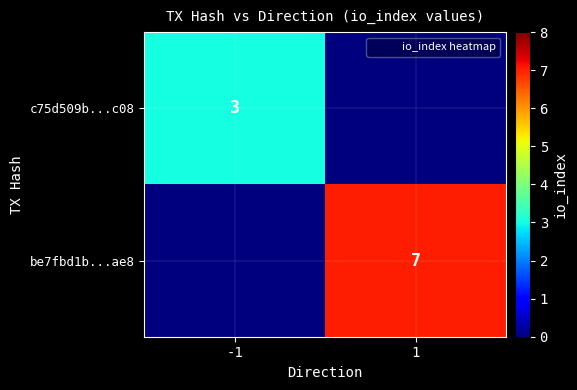

The be7fbd1b...ae8 series shows 4 at 1. True or false?

False